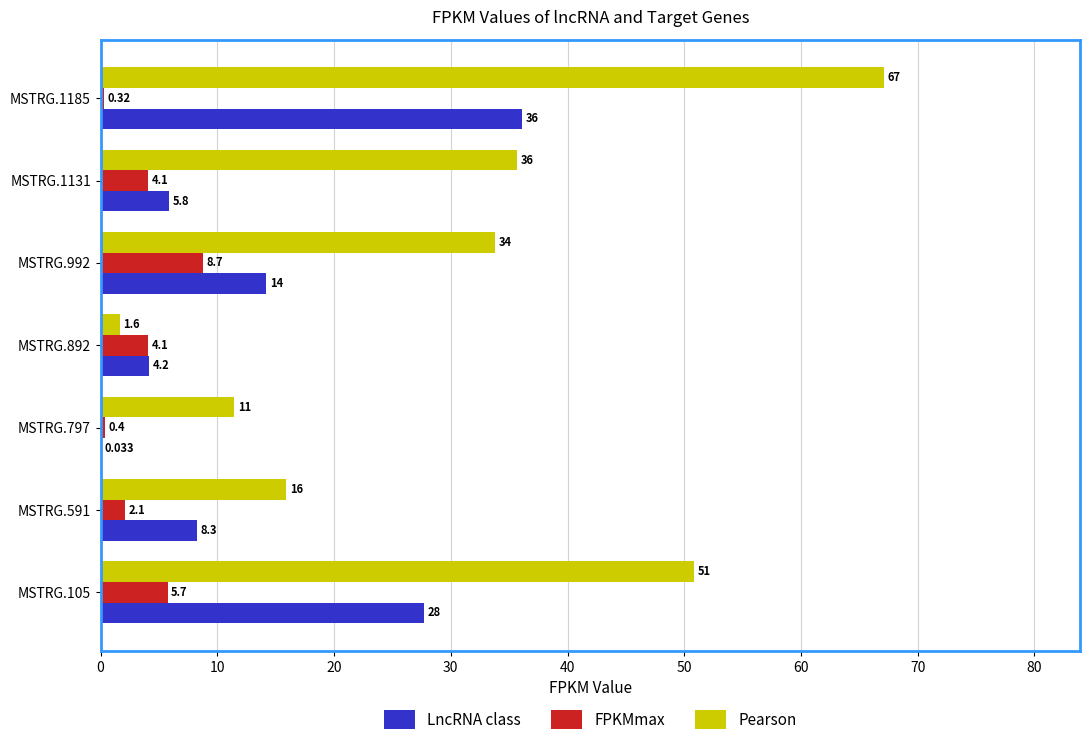

Which series changed the most between MSTRG.892 and MSTRG.1131?

Pearson